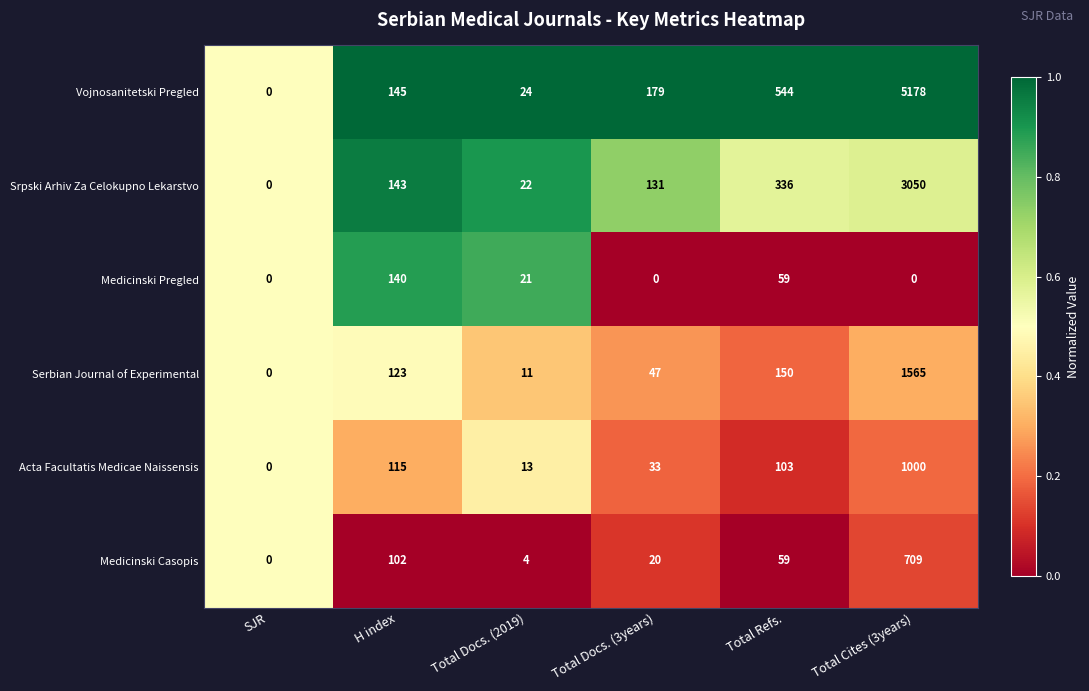

What is the sum of all Srpski Arhiv Za Celokupno Lekarstvo values?

3682